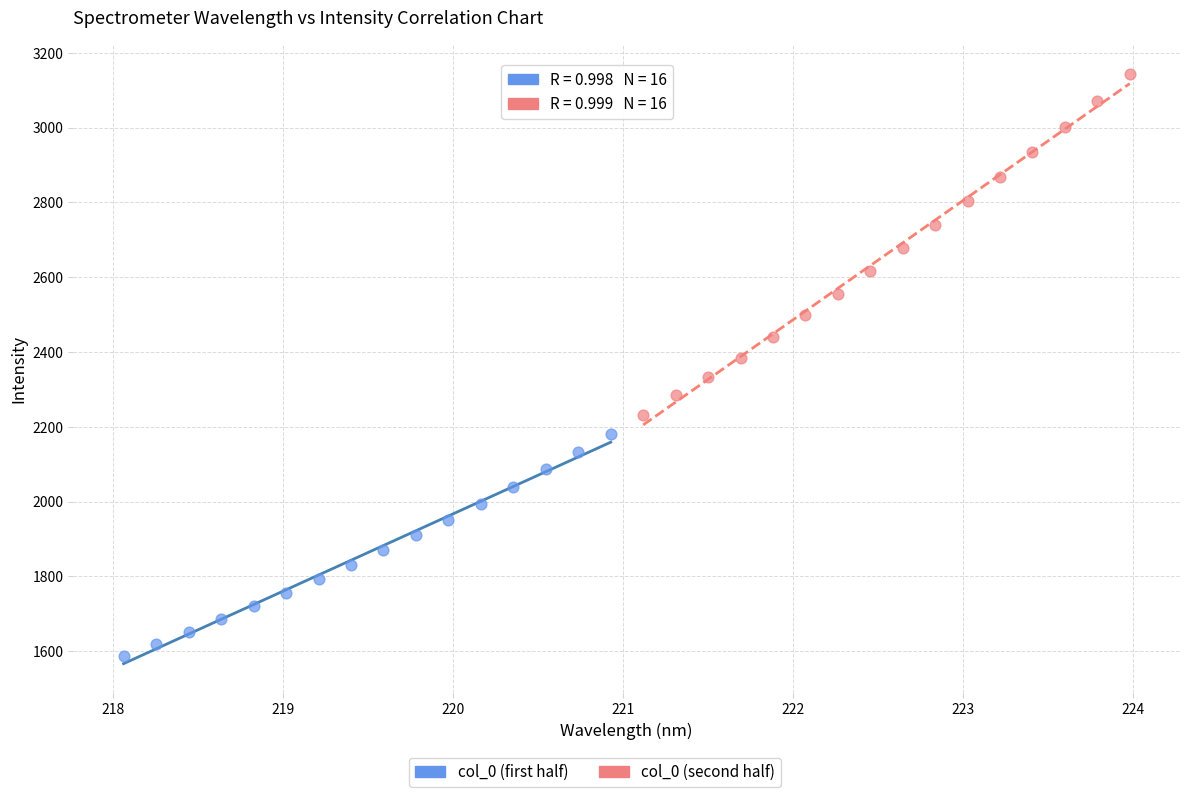

Which series contains the lowest Y value?

col_0 (first half)